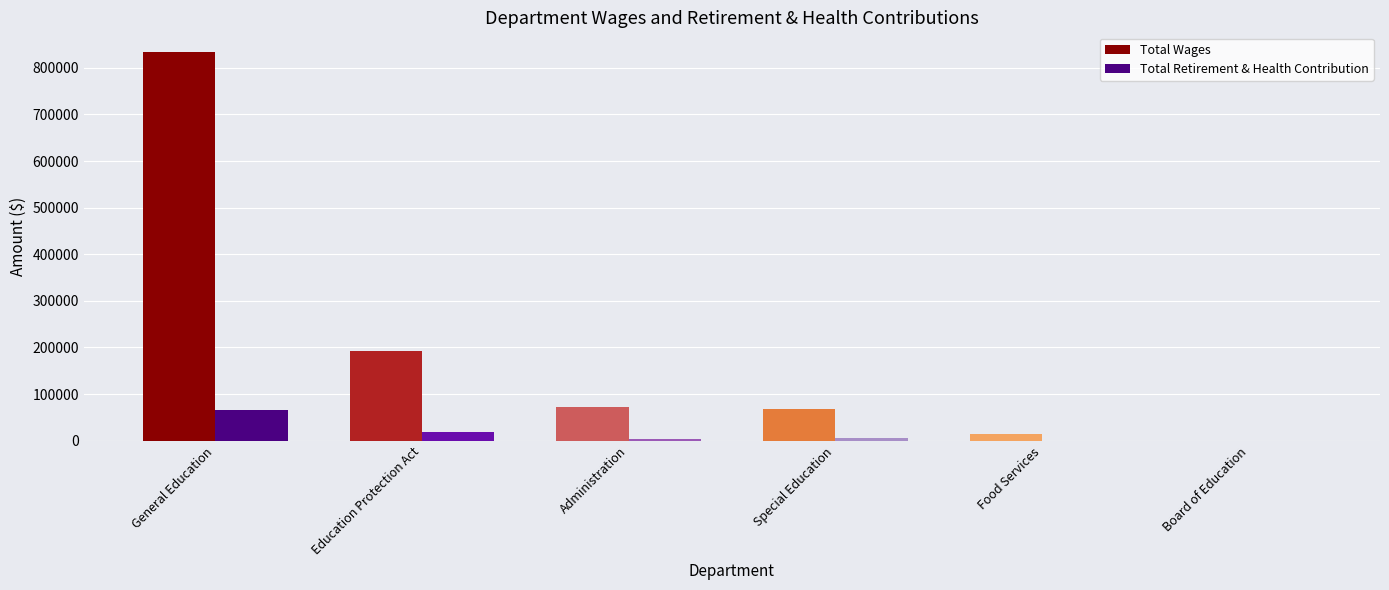

How many series are shown in this chart?

2